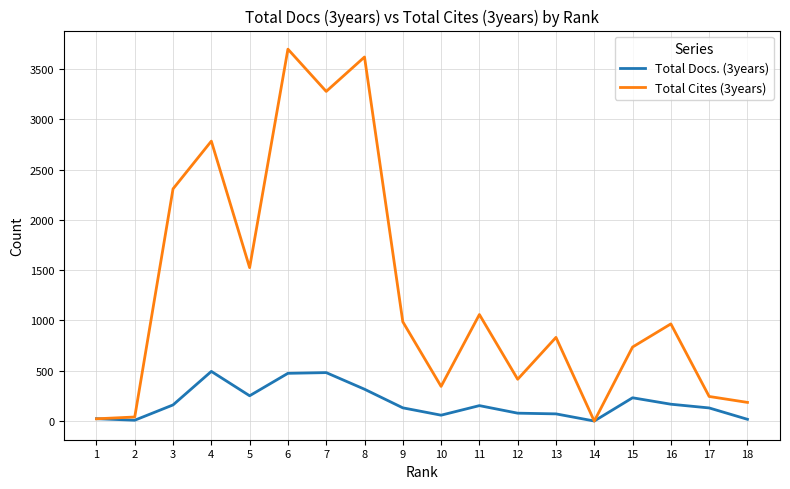

Which series changed the most between 8 and 13?

Total Cites (3years)